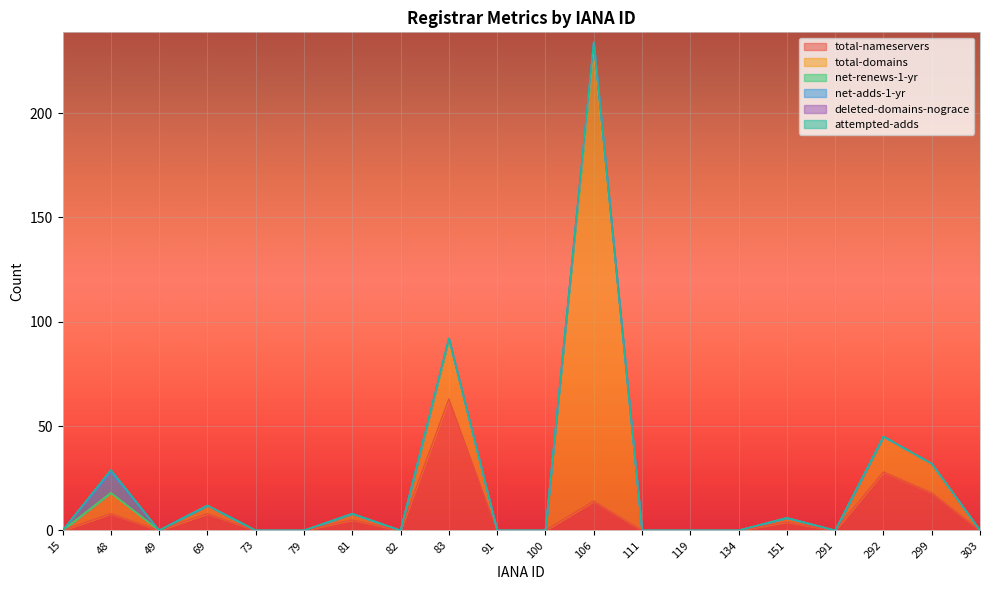

At which label does total-domains reach its minimum?

15